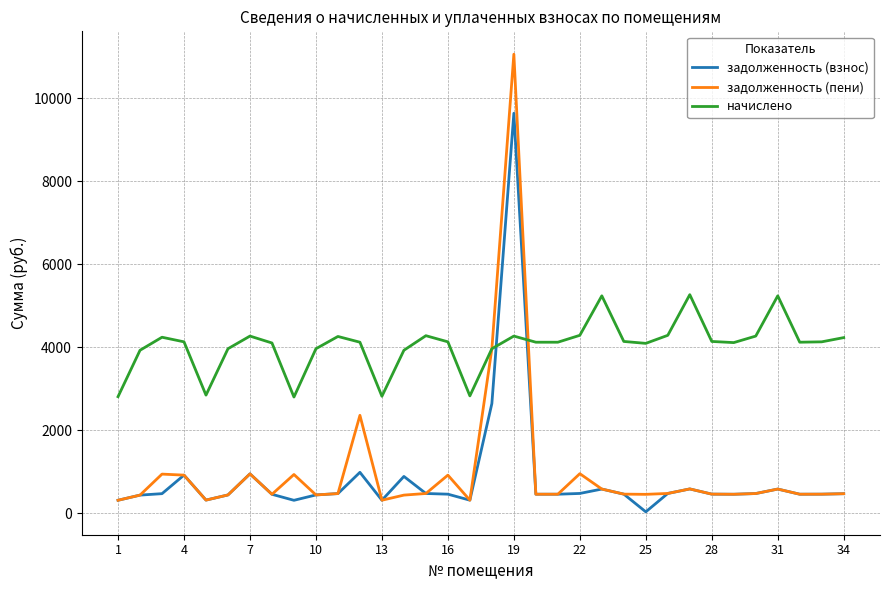

Is this an area chart (filled region under the line)?

No